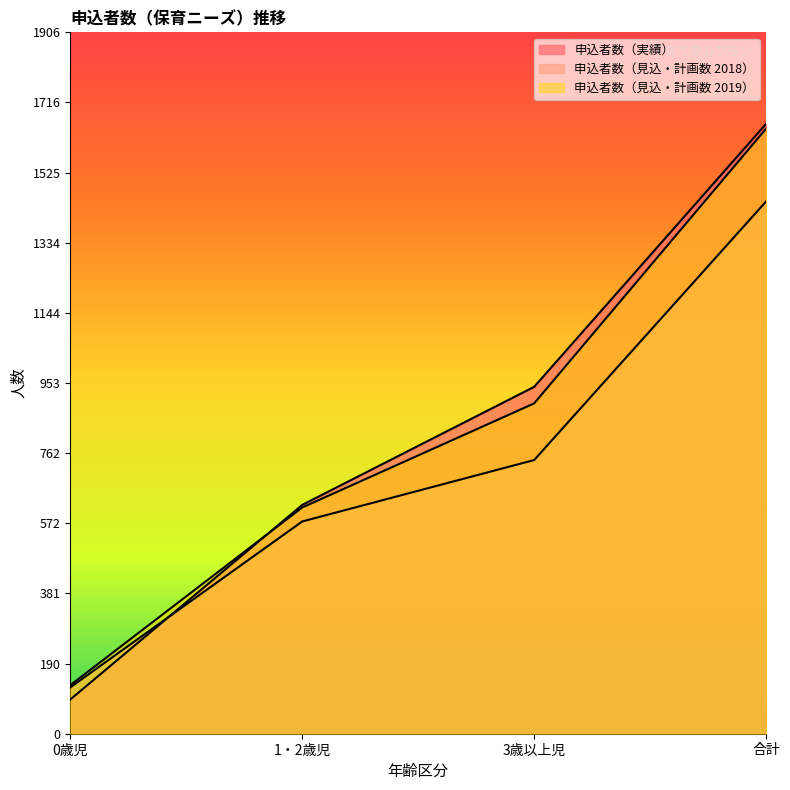

True or false: 申込者数（実績） has a value of 622 at 1・2歳児.

True